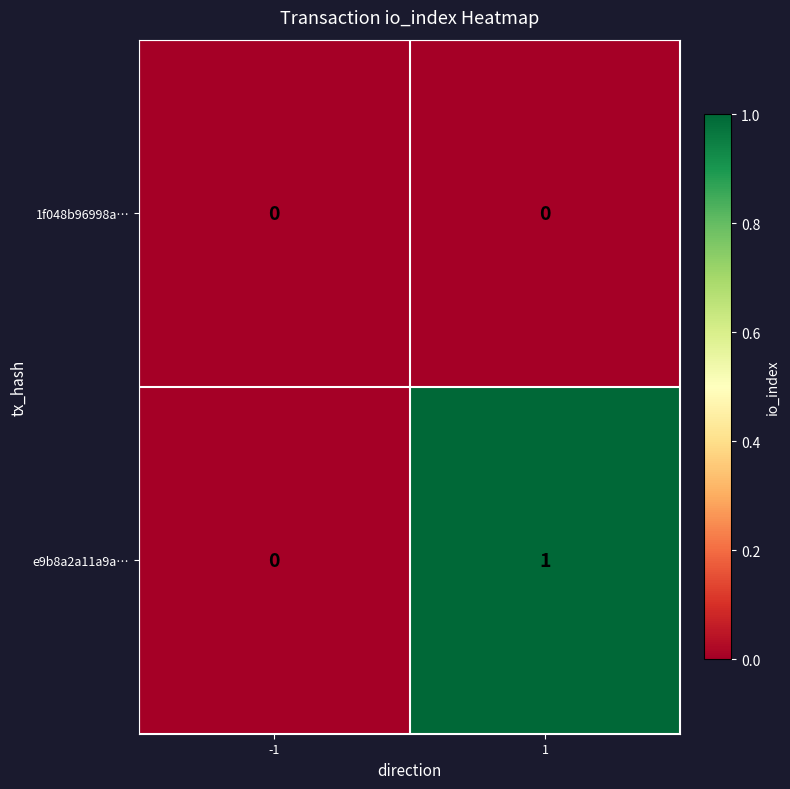

What is the total value across all series at 1?

1